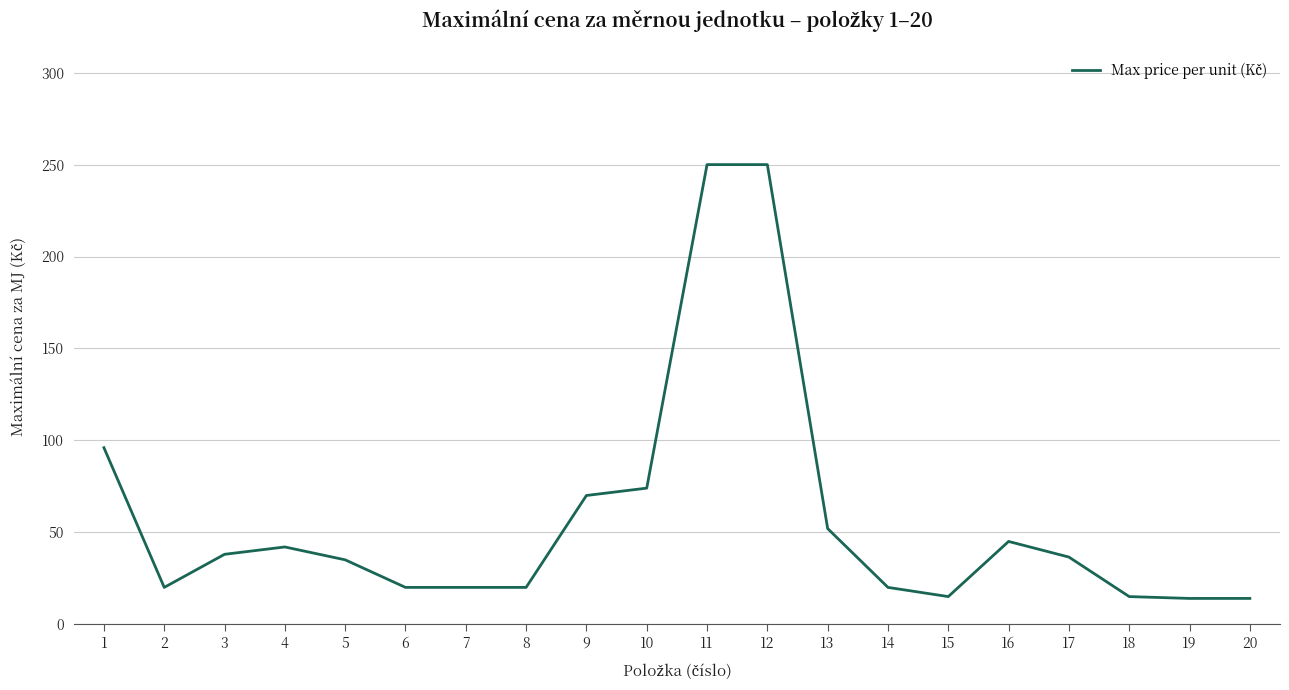

Count the number of categories in the chart.

20